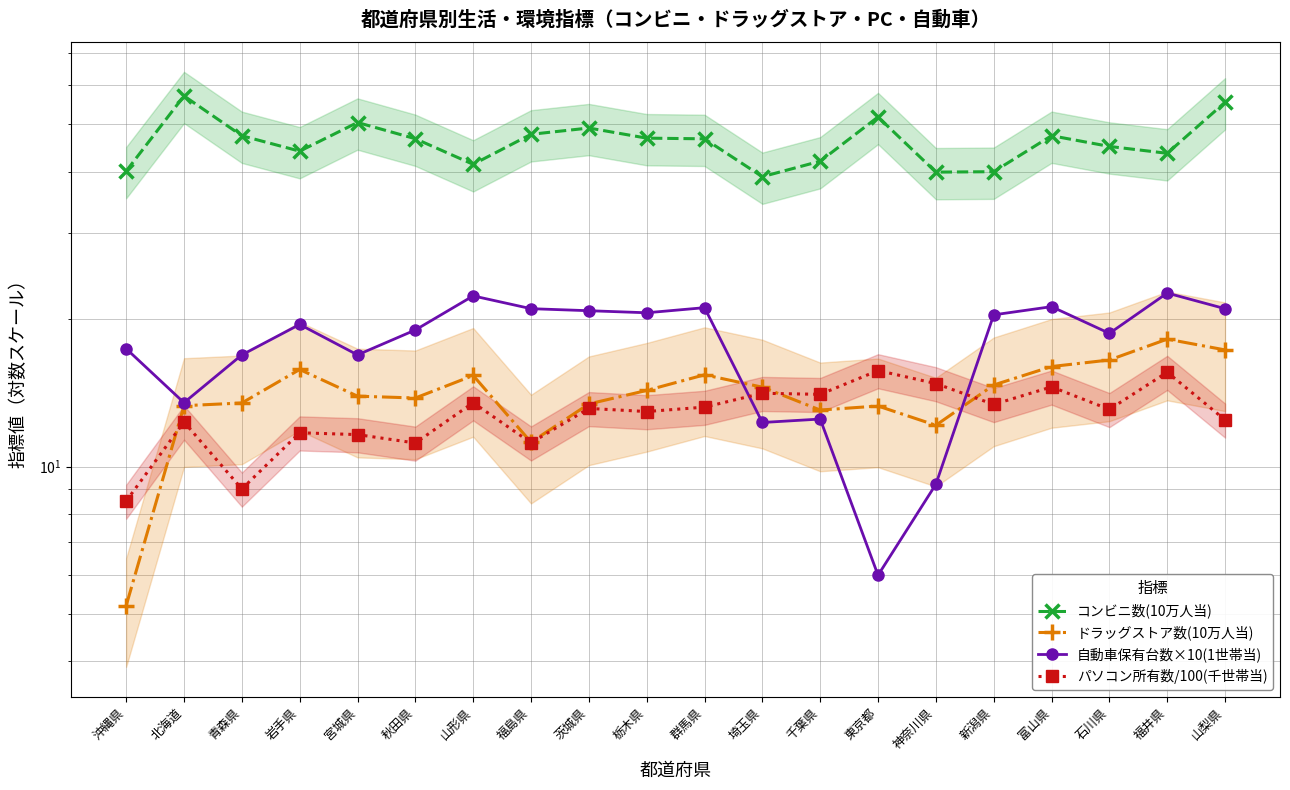

Reading right to left, extract all data points from this chart.

コンビニ数(10万人当): 山梨県=55.4	福井県=43.6	石川県=45.0	富山県=47.4	新潟県=40.0	神奈川県=39.9	東京都=51.7	千葉県=42.0	埼玉県=39.0	群馬県=46.7	栃木県=46.8	茨城県=49.1	福島県=47.7	山形県=41.4	秋田県=46.7	宮城県=50.4	岩手県=44.0	青森県=47.3	北海道=57.1	沖縄県=40.1
ドラッグストア数(10万人当): 山梨県=17.3	福井県=18.2	石川県=16.5	富山県=16.0	新潟県=14.7	神奈川県=12.1	東京都=13.3	千葉県=13.0	埼玉県=14.5	群馬県=15.4	栃木県=14.3	茨城県=13.4	福島県=11.2	山形県=15.3	秋田県=13.8	宮城県=13.9	岩手県=15.8	青森県=13.5	北海道=13.3	沖縄県=5.2
自動車保有台数×10(1世帯当): 山梨県=21.0	福井県=22.6	石川県=18.7	富山県=21.2	新潟県=20.4	神奈川県=9.2	東京都=6.0	千葉県=12.5	埼玉県=12.3	群馬県=21.1	栃木県=20.6	茨城県=20.8	福島県=21.0	山形県=22.3	秋田県=19.0	宮城県=16.9	岩手県=19.5	青森県=16.9	北海道=13.5	沖縄県=17.4
パソコン所有数/100(千世帯当): 山梨県=12.4	福井県=15.6	石川県=13.1	富山県=14.5	新潟県=13.4	神奈川県=14.8	東京都=15.7	千葉県=14.0	埼玉県=14.1	群馬県=13.2	栃木県=12.9	茨城県=13.1	福島県=11.2	山形県=13.5	秋田県=11.2	宮城県=11.6	岩手県=11.7	青森県=9.0	北海道=12.3	沖縄県=8.5